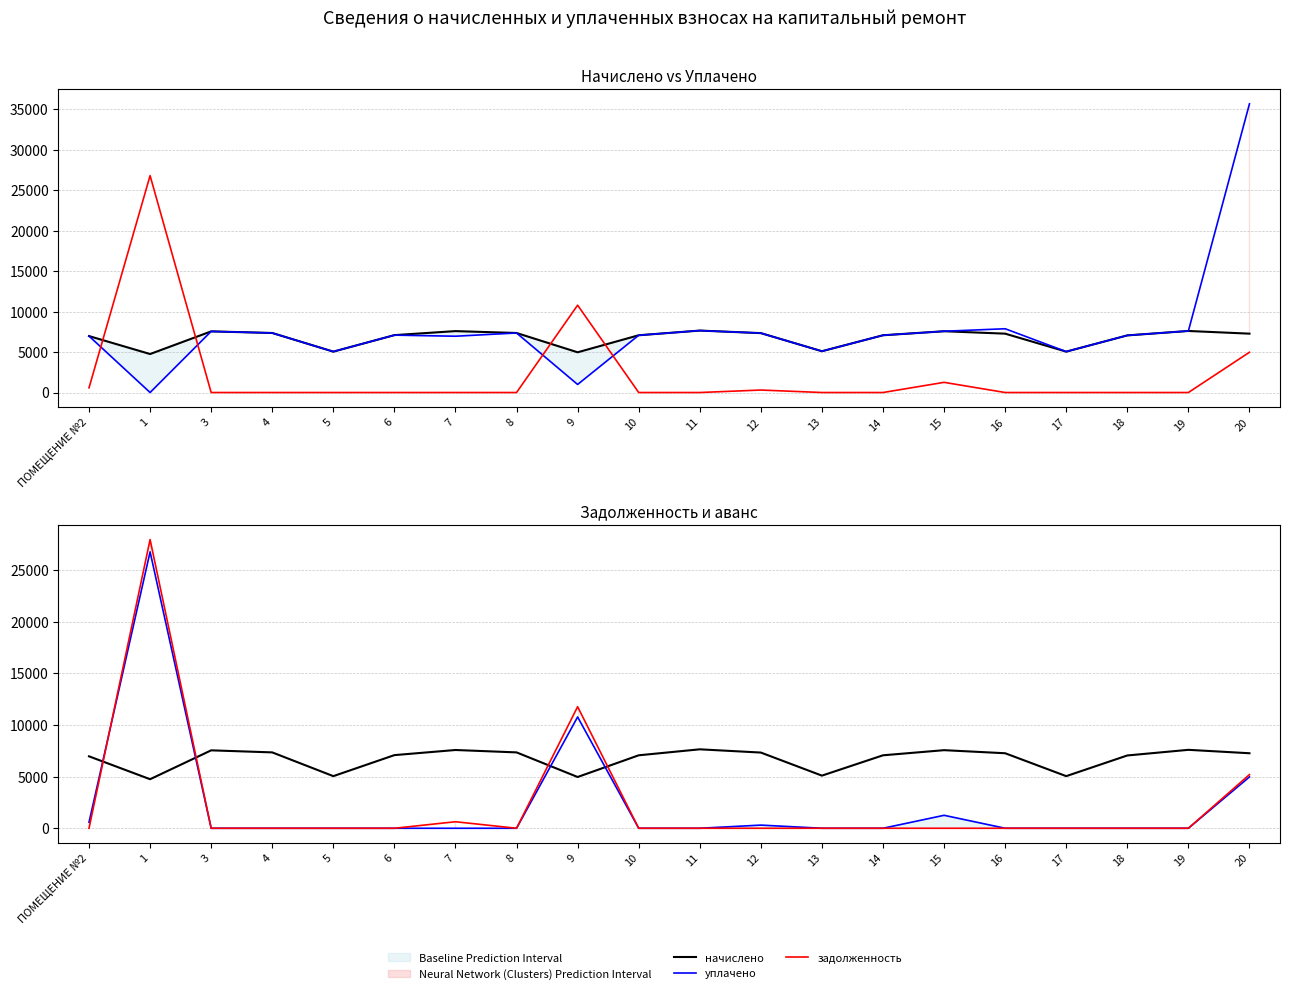

What is the difference between the maximum and minimum values in the задолженность (пени) series?

27976.8